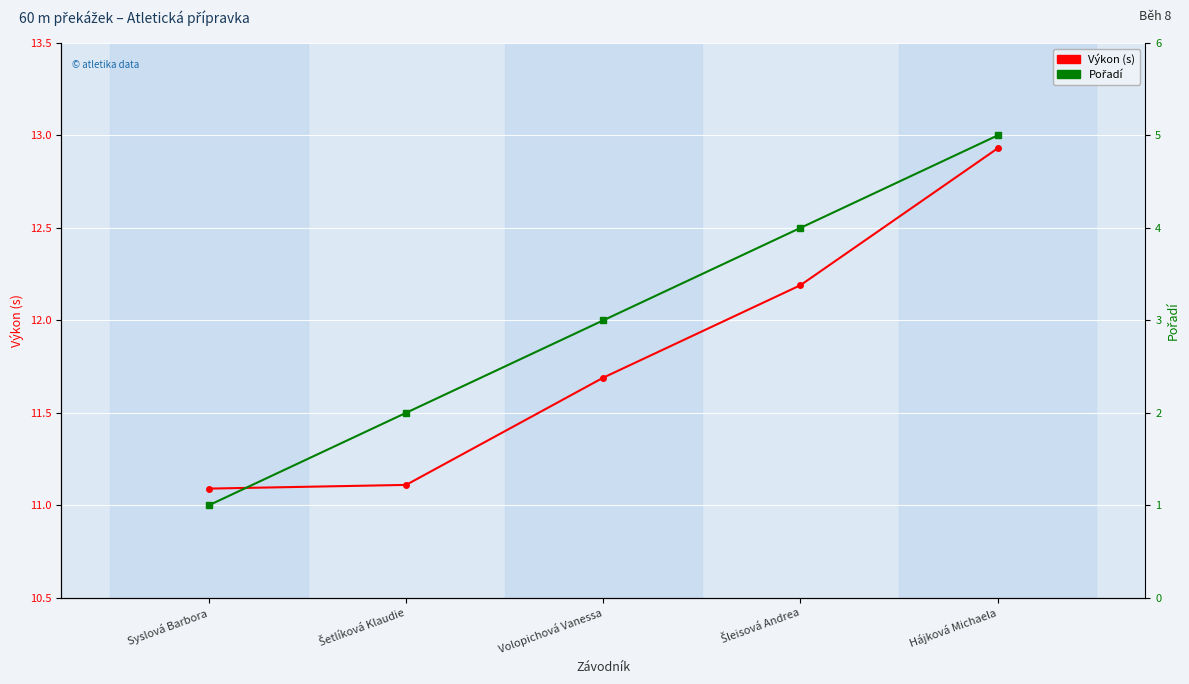

What is the difference between the second highest and second lowest values in the Pořadí series?

2.0